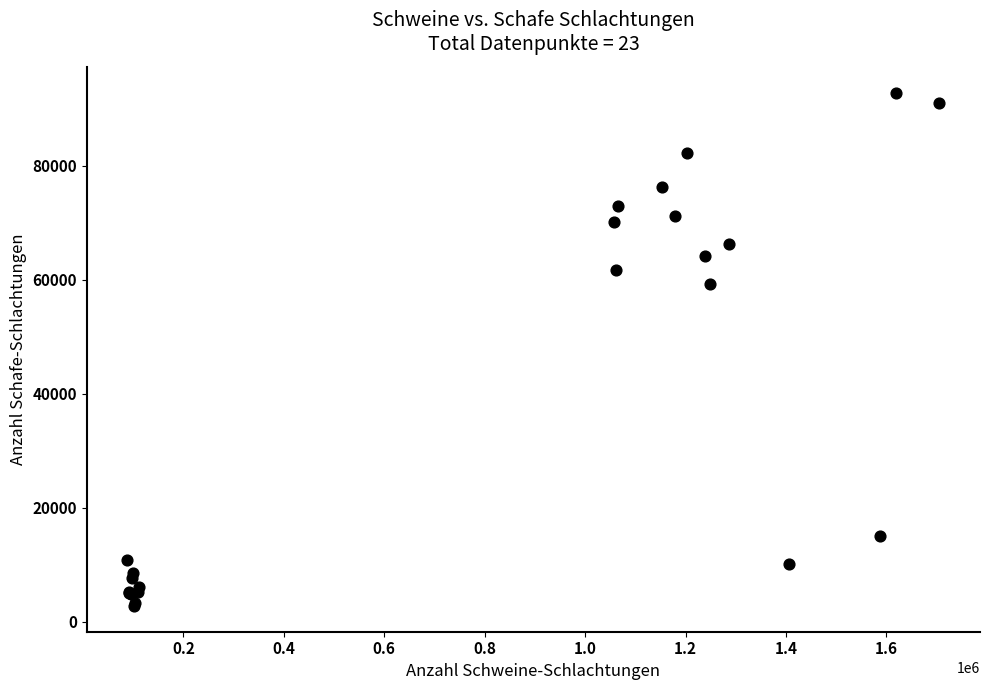

What Y value in the scatter plot is closest to 47792?

59173